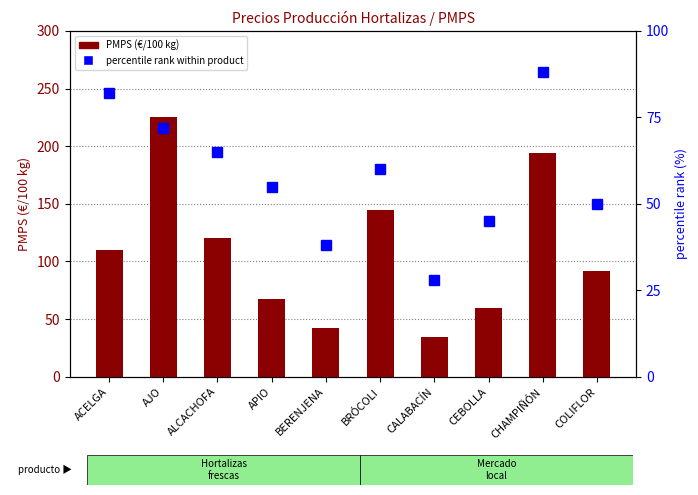

At BERENJENA, list the series in order from largest to smallest.

PMPS (€/100kg), percentile rank within product